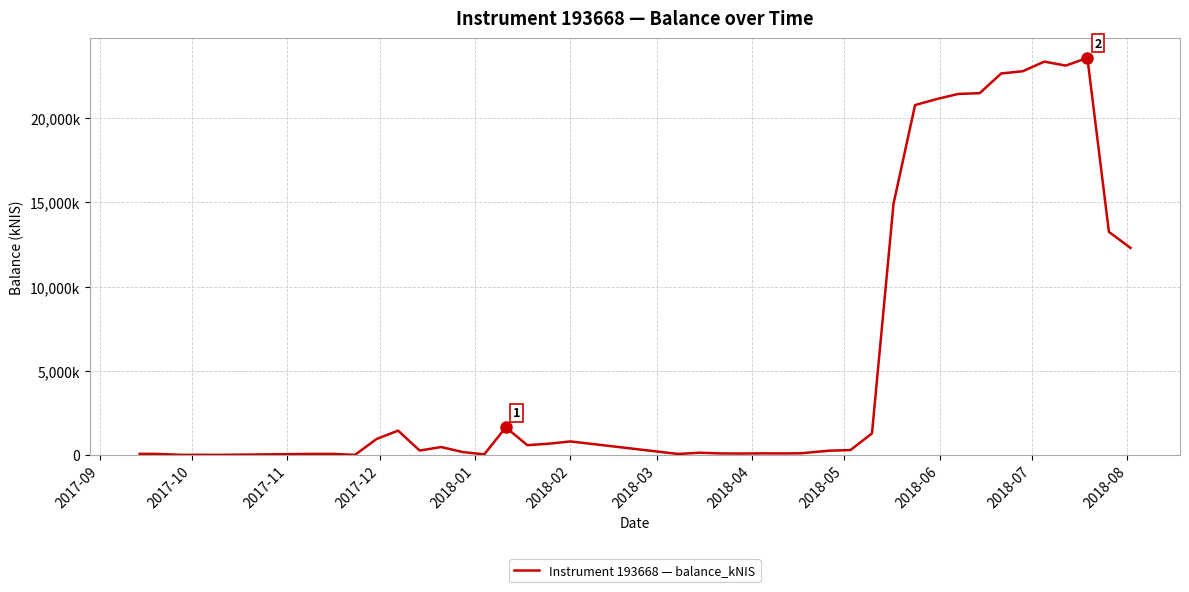

What is the difference between the maximum and minimum values?

23583.9